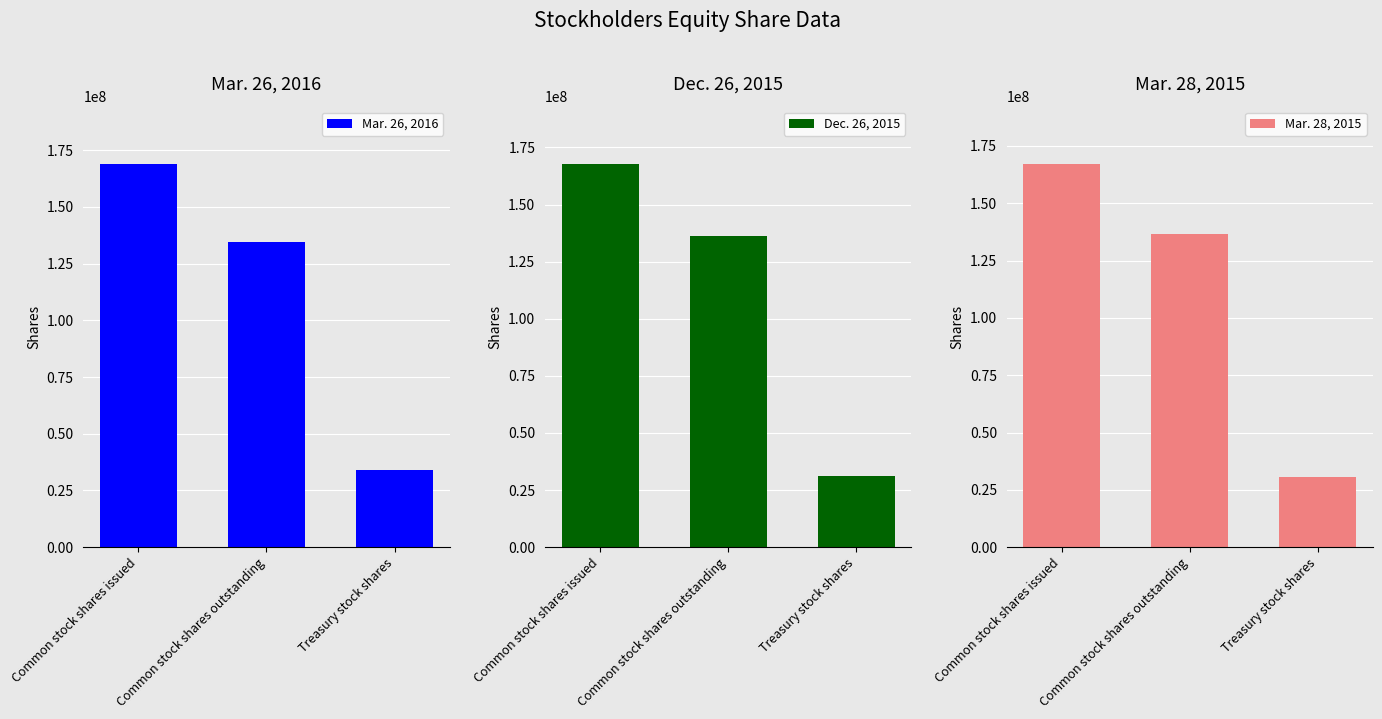

Is the value of Mar. 26, 2016 at Common stock shares issued greater than the value of Mar. 28, 2015 at Treasury stock shares?

Yes